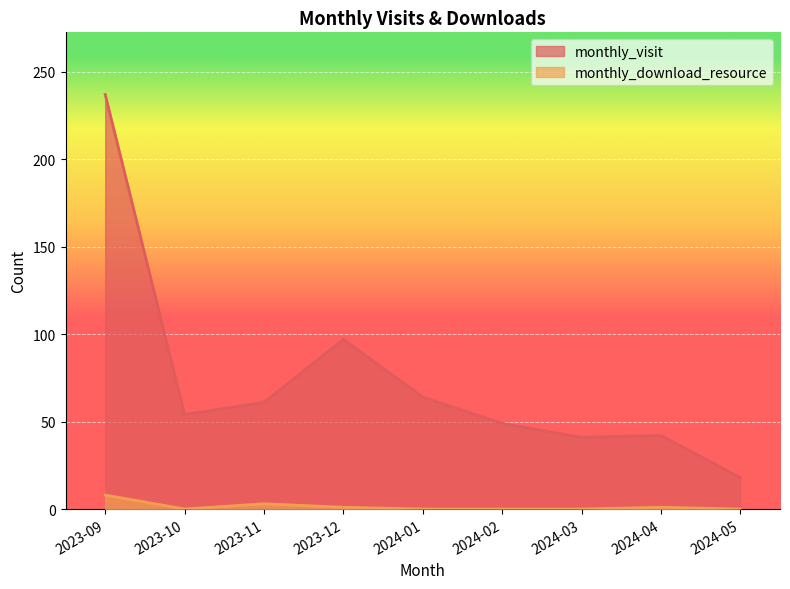

What is the approximate value of monthly_download_resource at 2024-04?

1